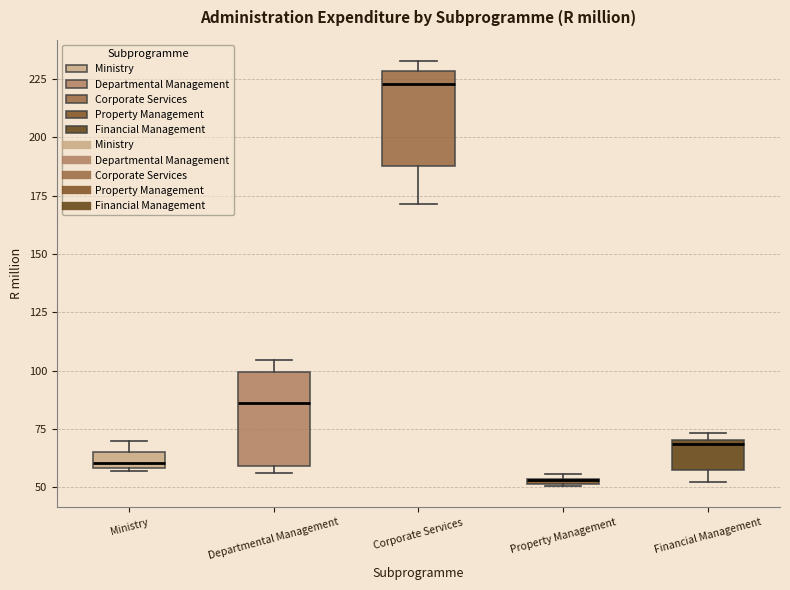

Where is the lower edge of the box for Corporate Services on the y-axis? The values are not printed on the chart, so give them approximately, as read against the axis.

190